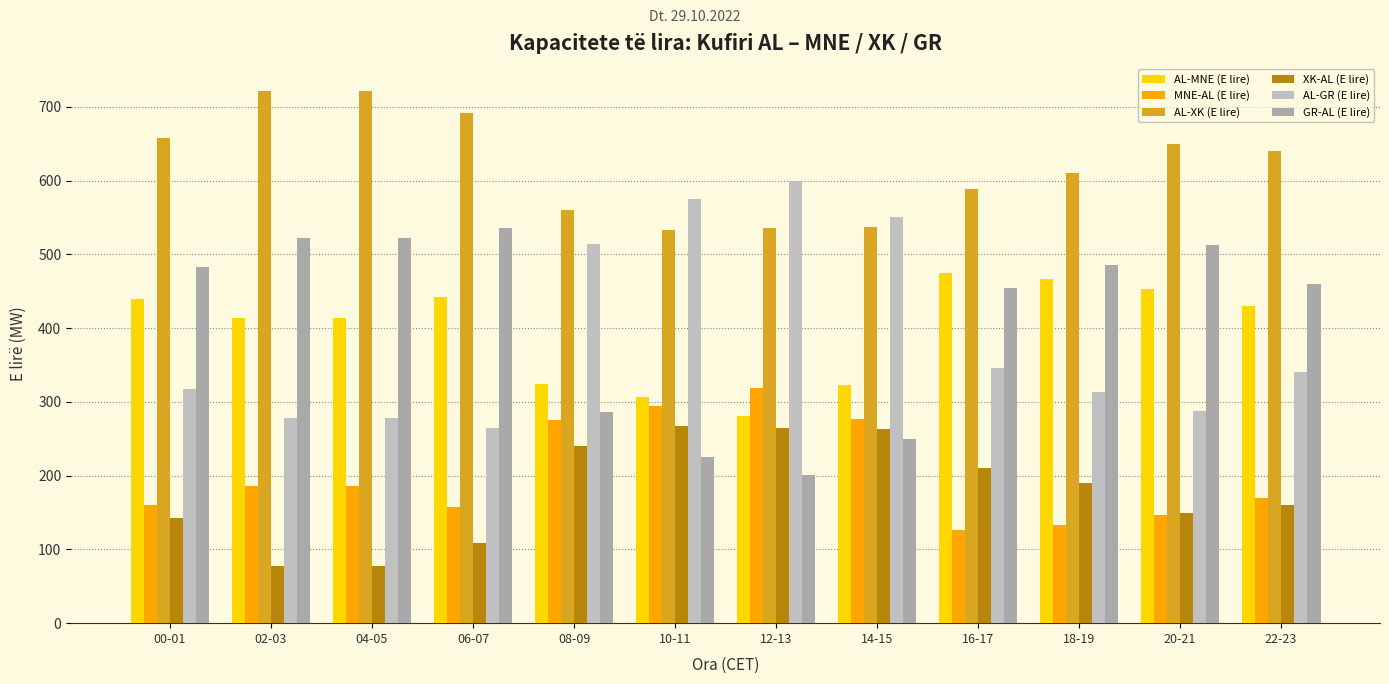

Where does the GR-AL (E lire) series first go above 483?

02-03